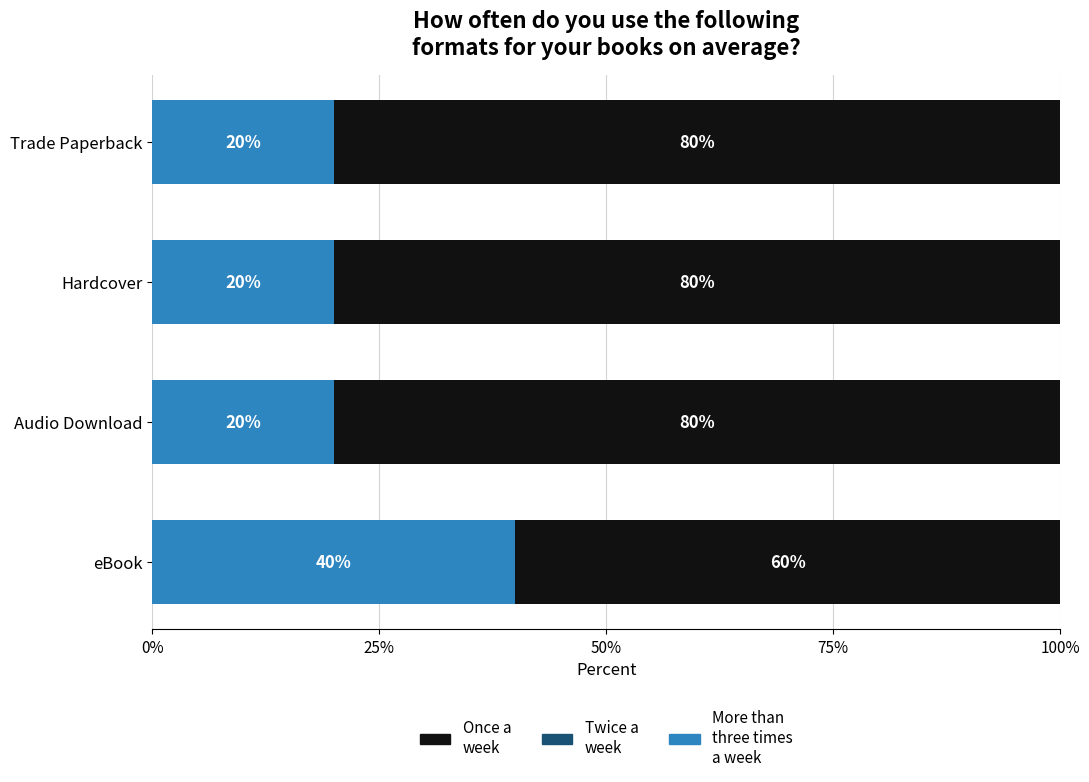

What is the total value across all series at Audio Download?

100